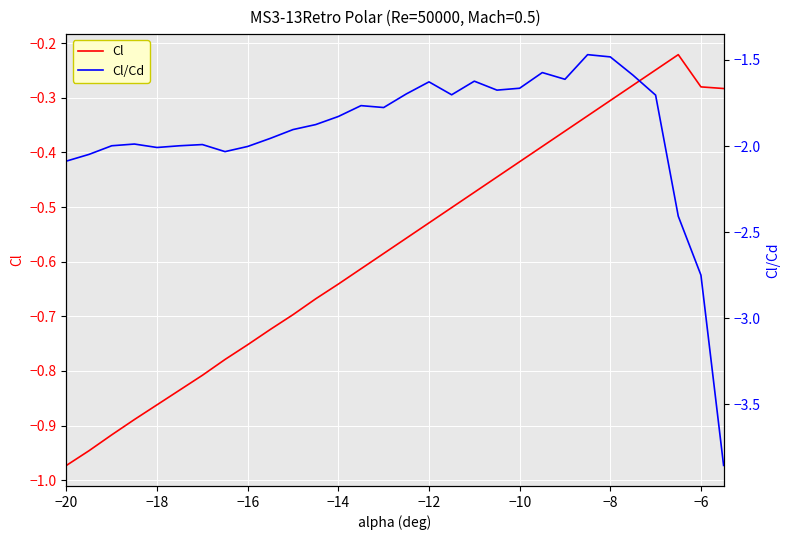

Read the Cl/Cd value at −6.

-2.7